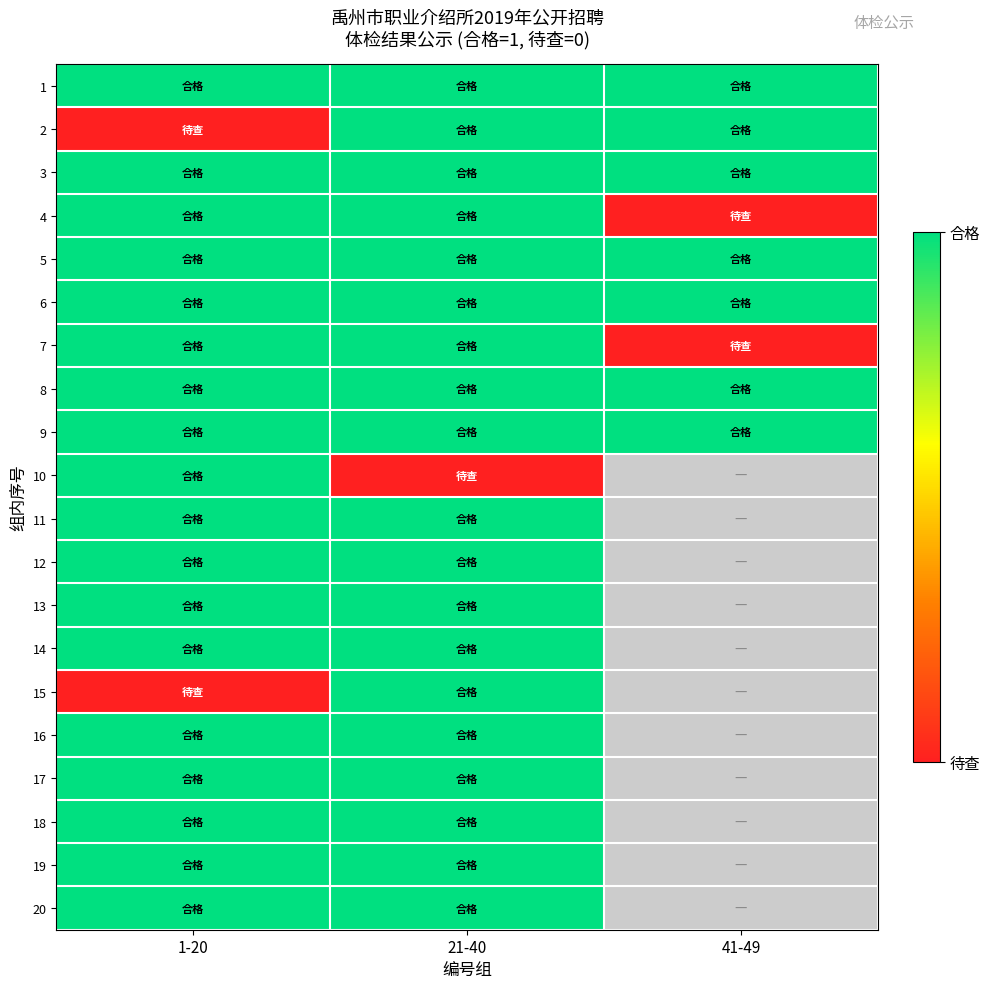

Where is 10 nearest to the value 0?

21-40